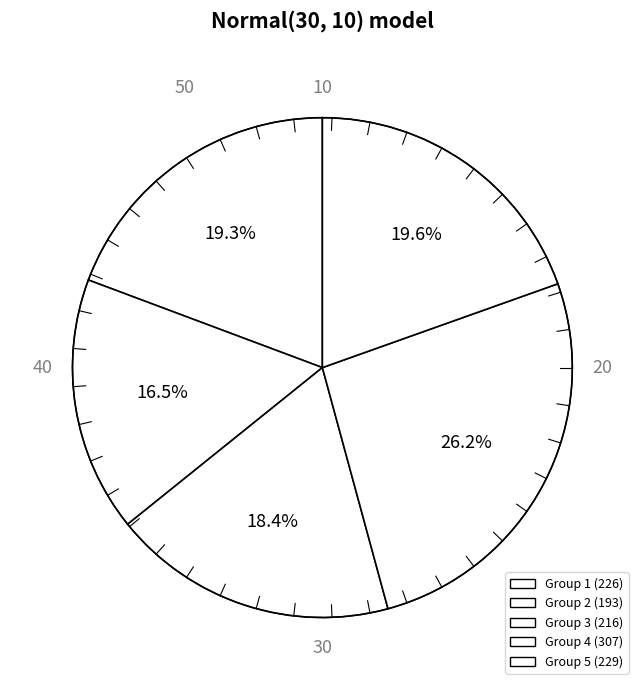

True or false: 820000257 accounts for 1% of the total.

False